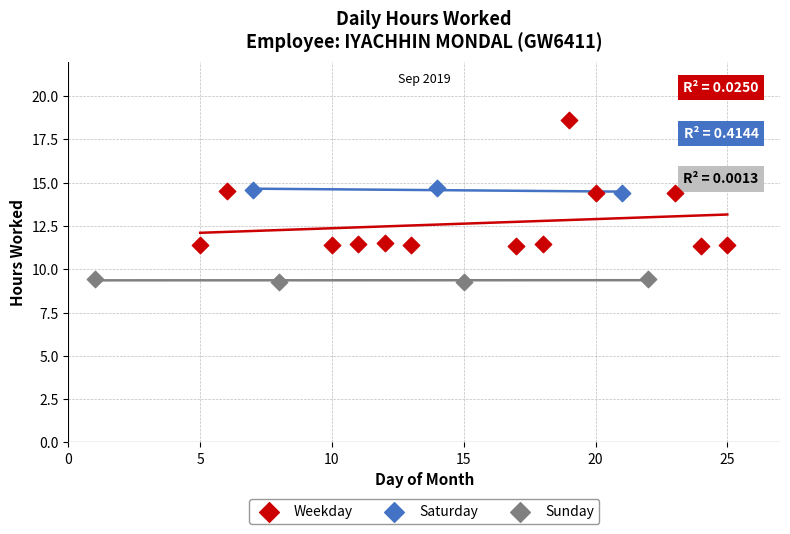

Which series contains the highest Y value?

Weekday